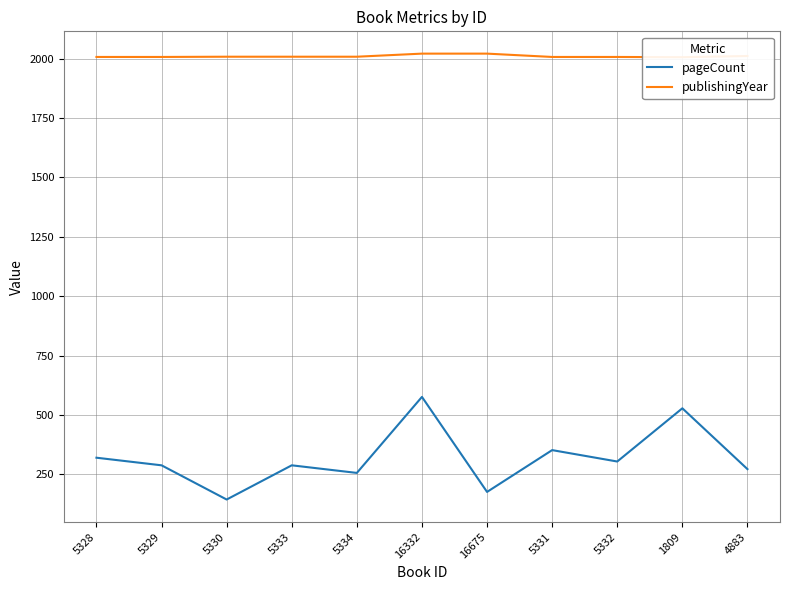

True or false: publishingYear has more than 2 points higher than both neighbors.

False